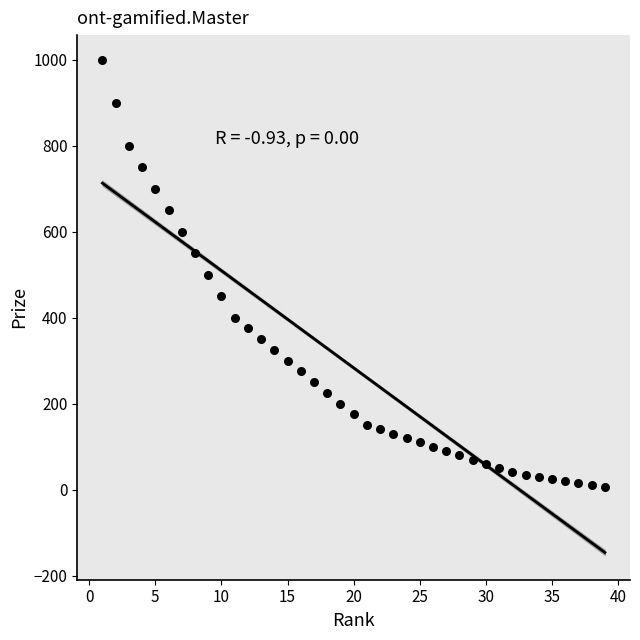

What is the range of X values (max minus min)?

38